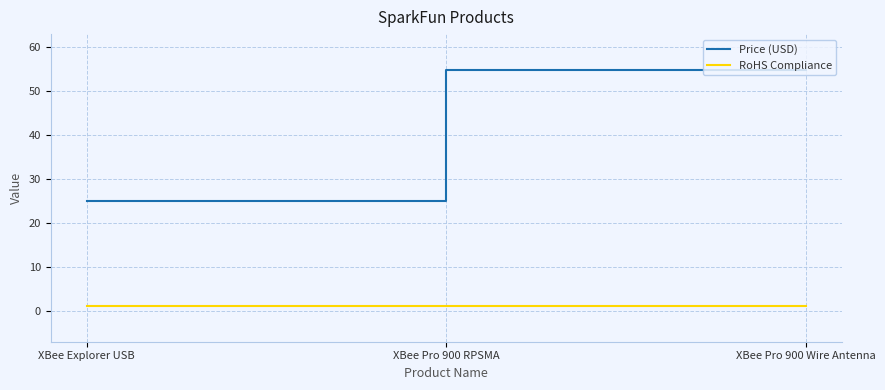

How many categories are shown in the chart?

3